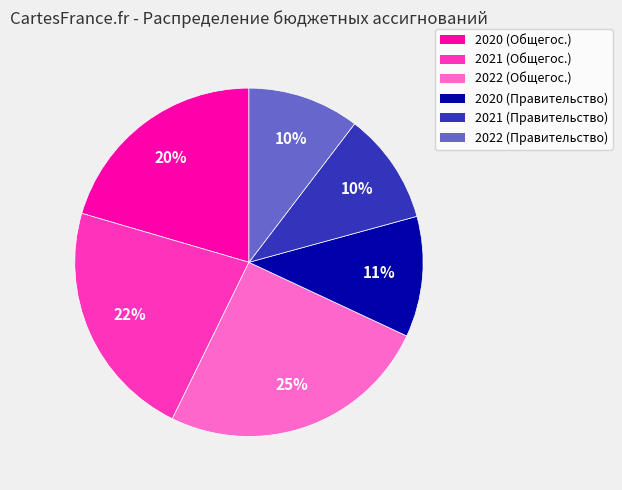

Does any single category account for the majority?

No